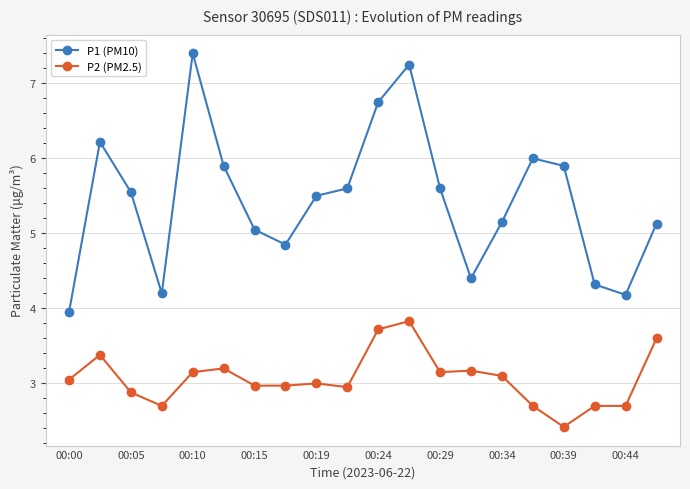

What is the value of the P2 (PM2.5) point at the 18th from the left?

2.7